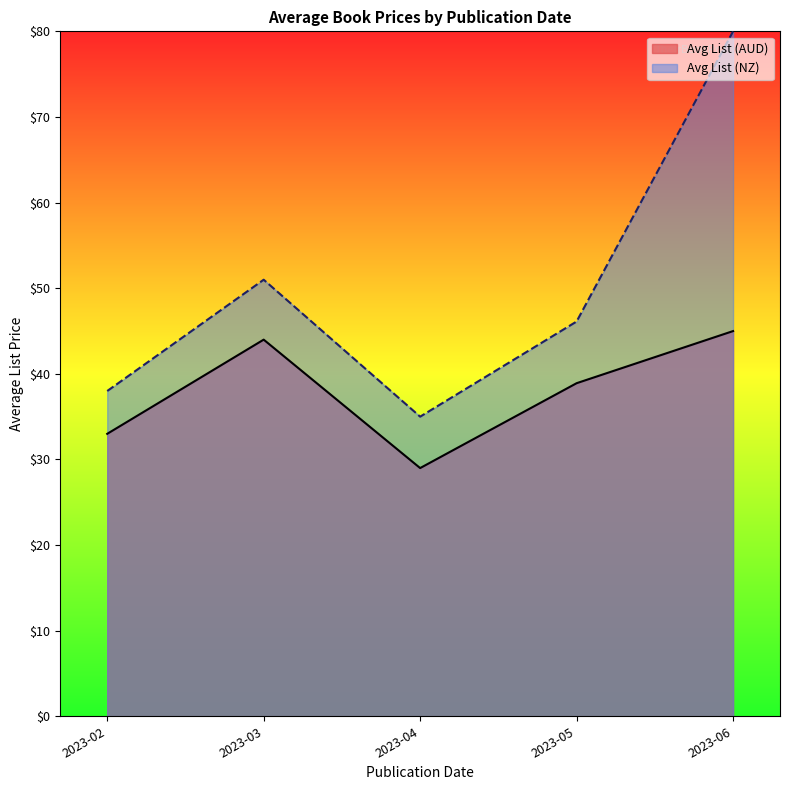

At which category does Avg List (AUD) reach its first local peak?

2023-03